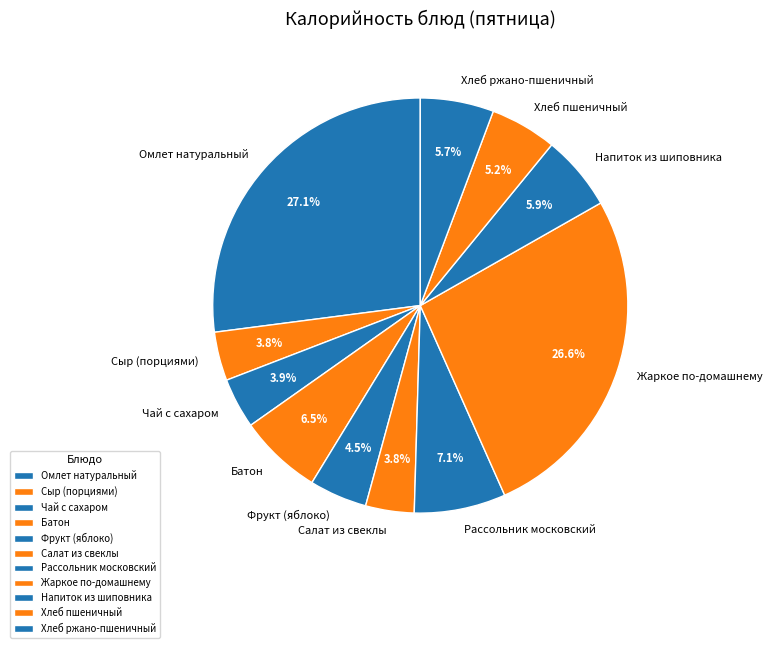

True or false: Сыр (порциями) accounts for 4% of the total.

True